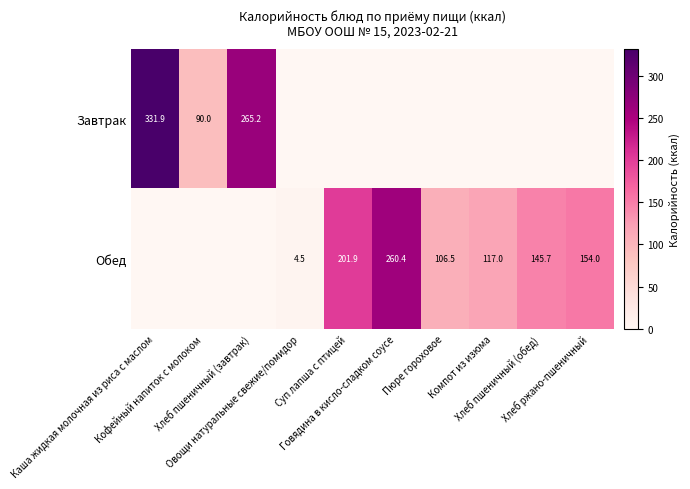

What is the greatest value displayed?

331.9